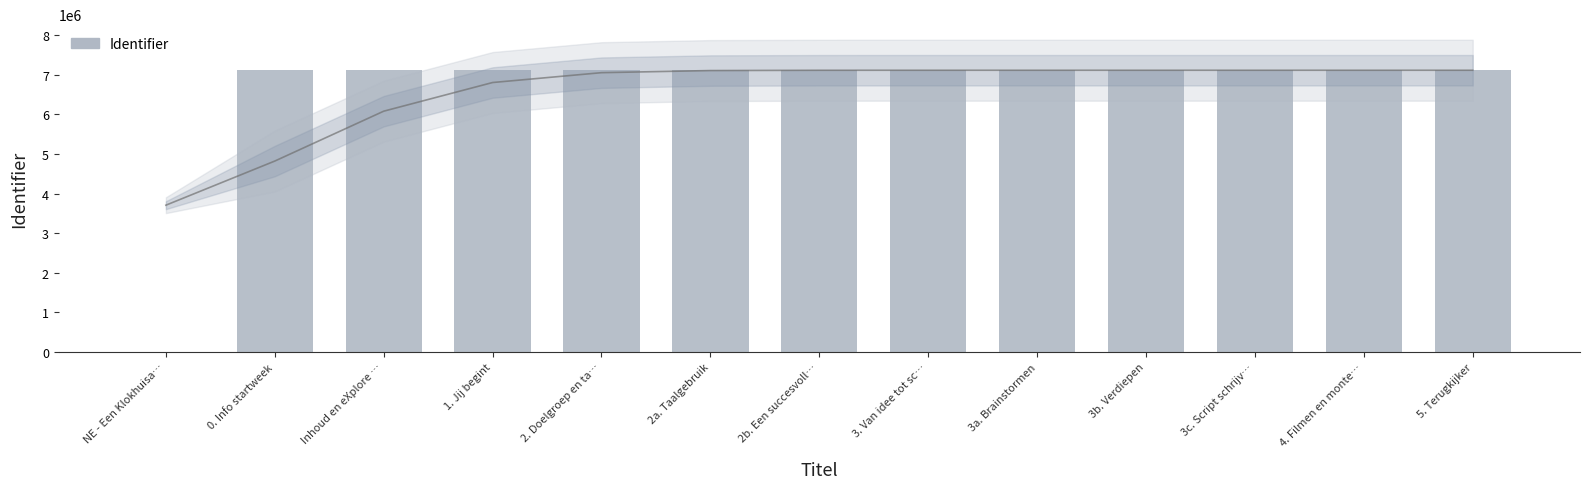

Is it true that the value at NE - Een Klokhuisa… is 0?

True